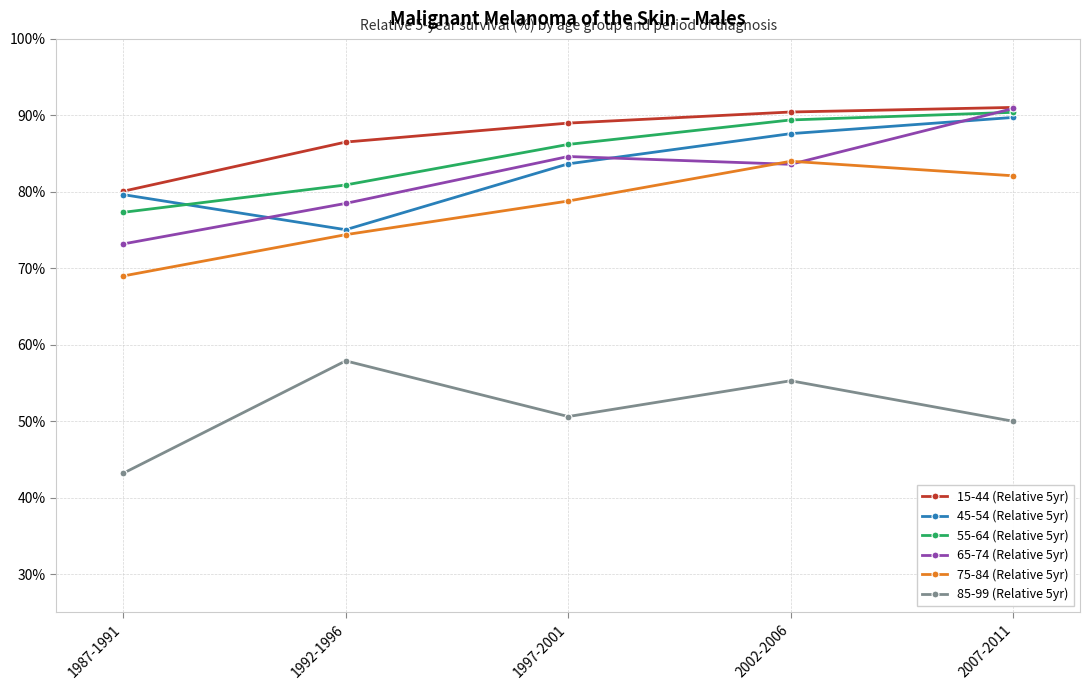

What is the label of the 1st point from the right?

2007-2011